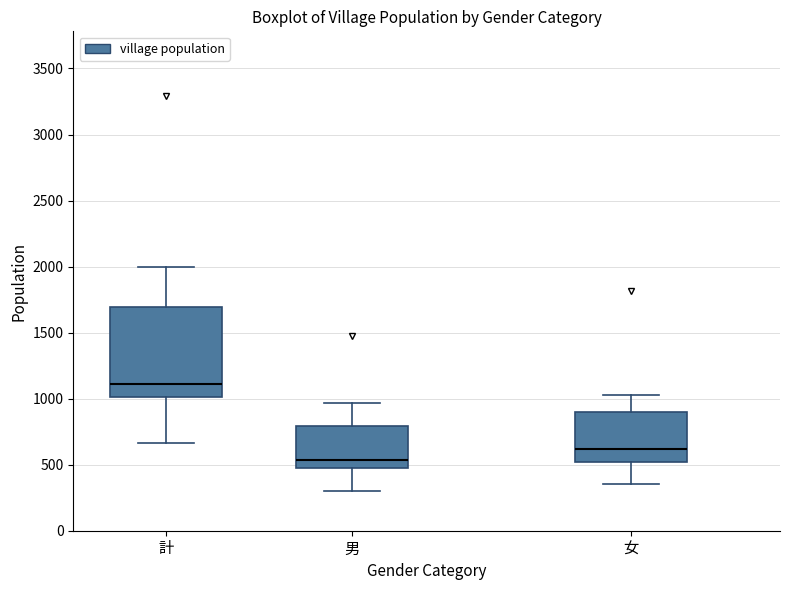

Which box has the lowest median line?

男